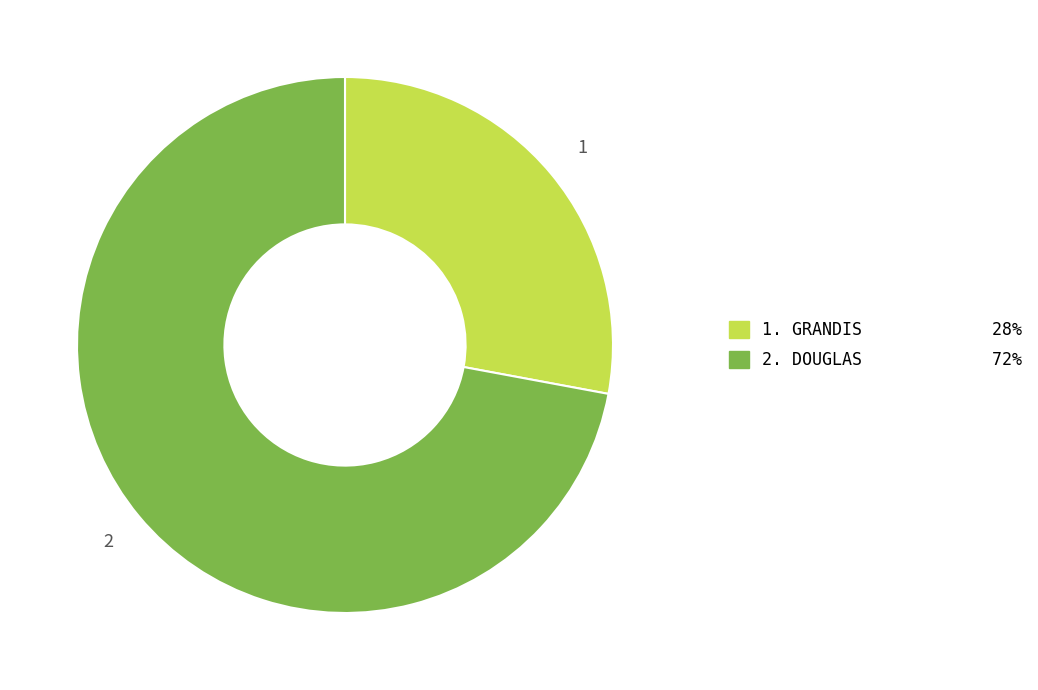

Does any single category account for the majority?

Yes